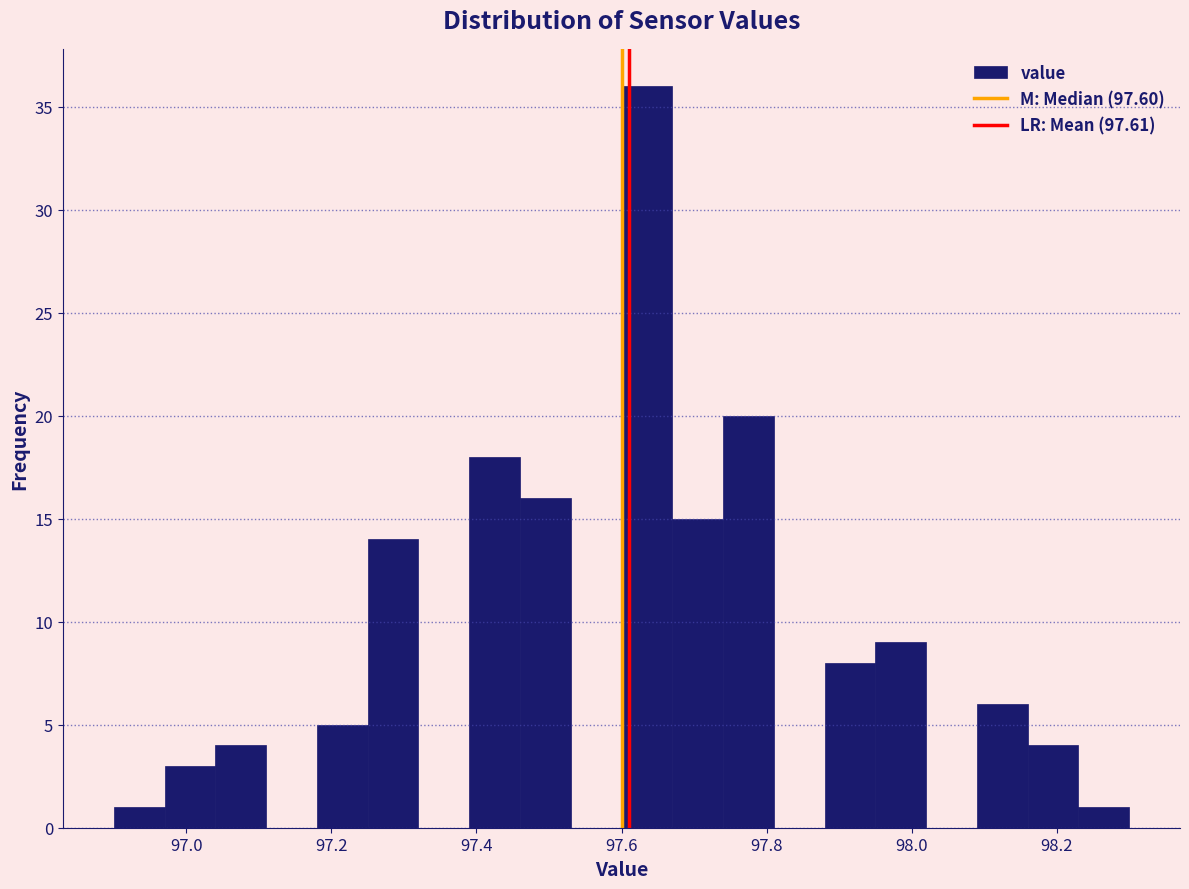

Read against the x-axis, roughly where is the centre of the tallest bar?

97.64